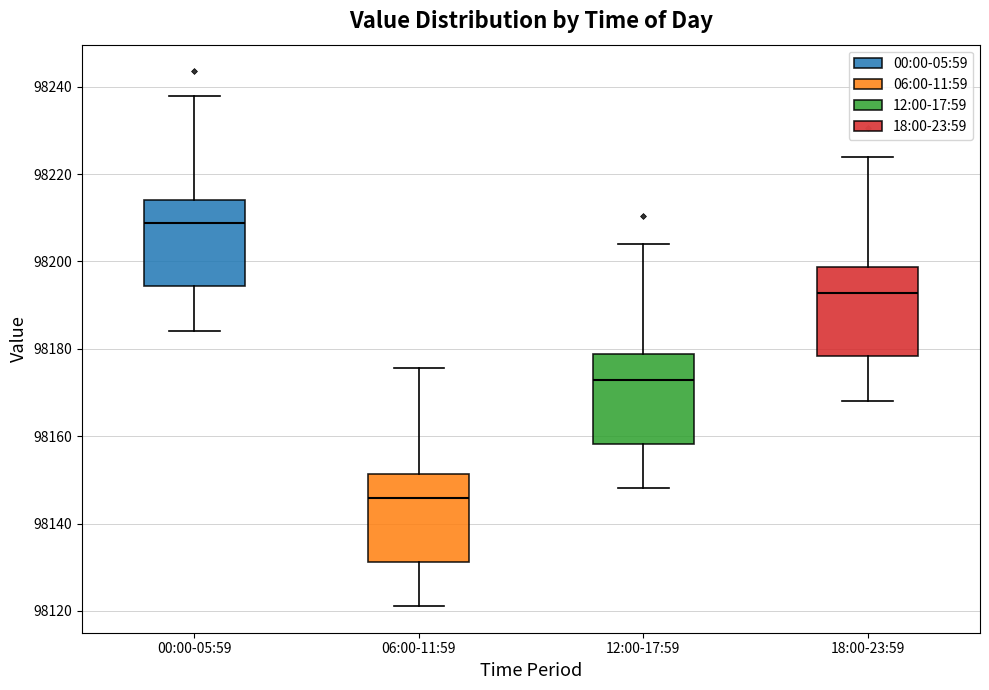

Where is the upper edge of the box for 06:00-11:59 on the y-axis? The values are not printed on the chart, so give them approximately, as read against the axis.

98152